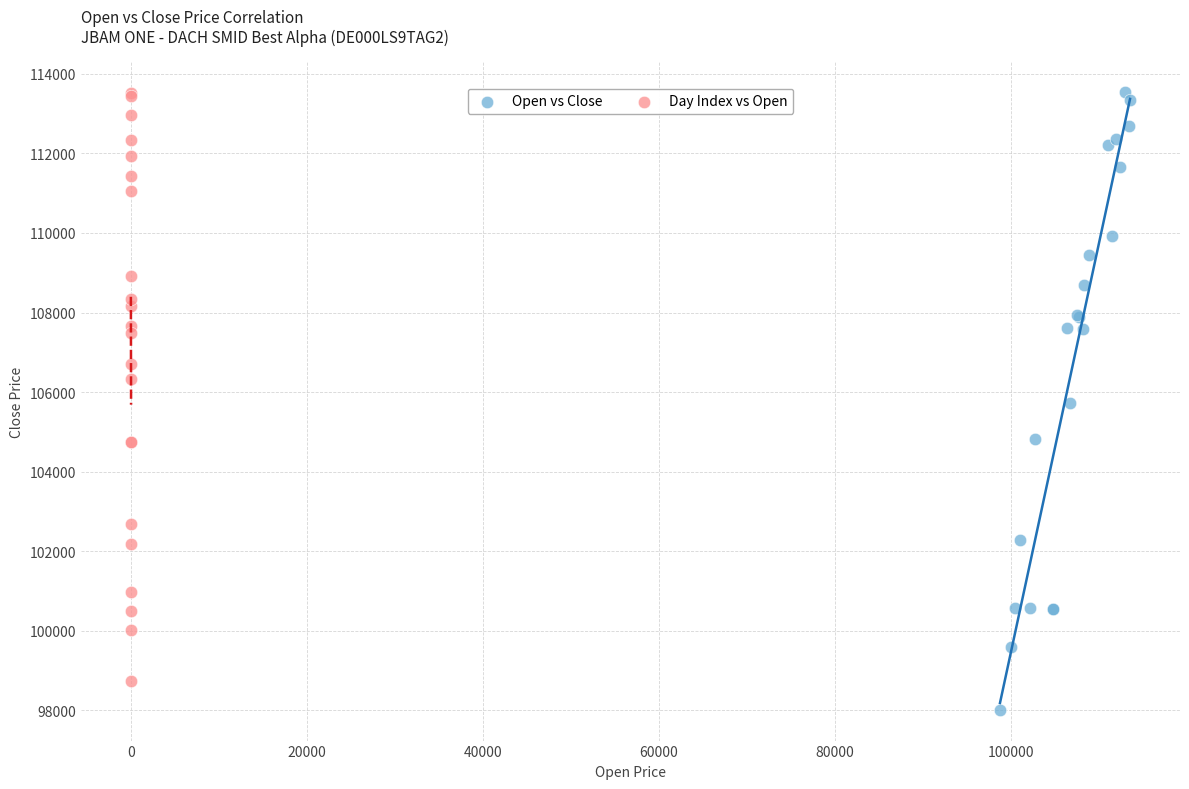

Which series contains the lowest Y value?

Open vs Close